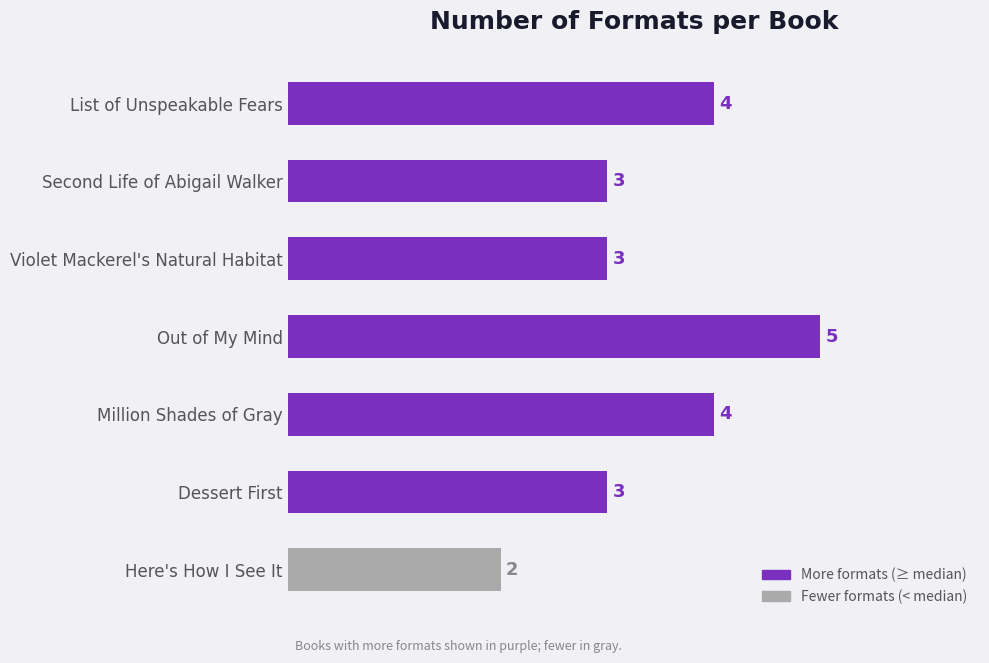

How many bars are there in total?

7